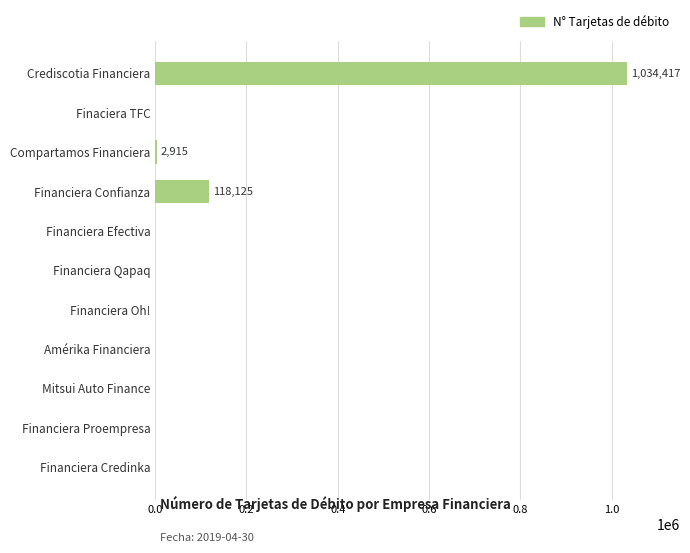

What is the maximum value shown in the chart?

1034417